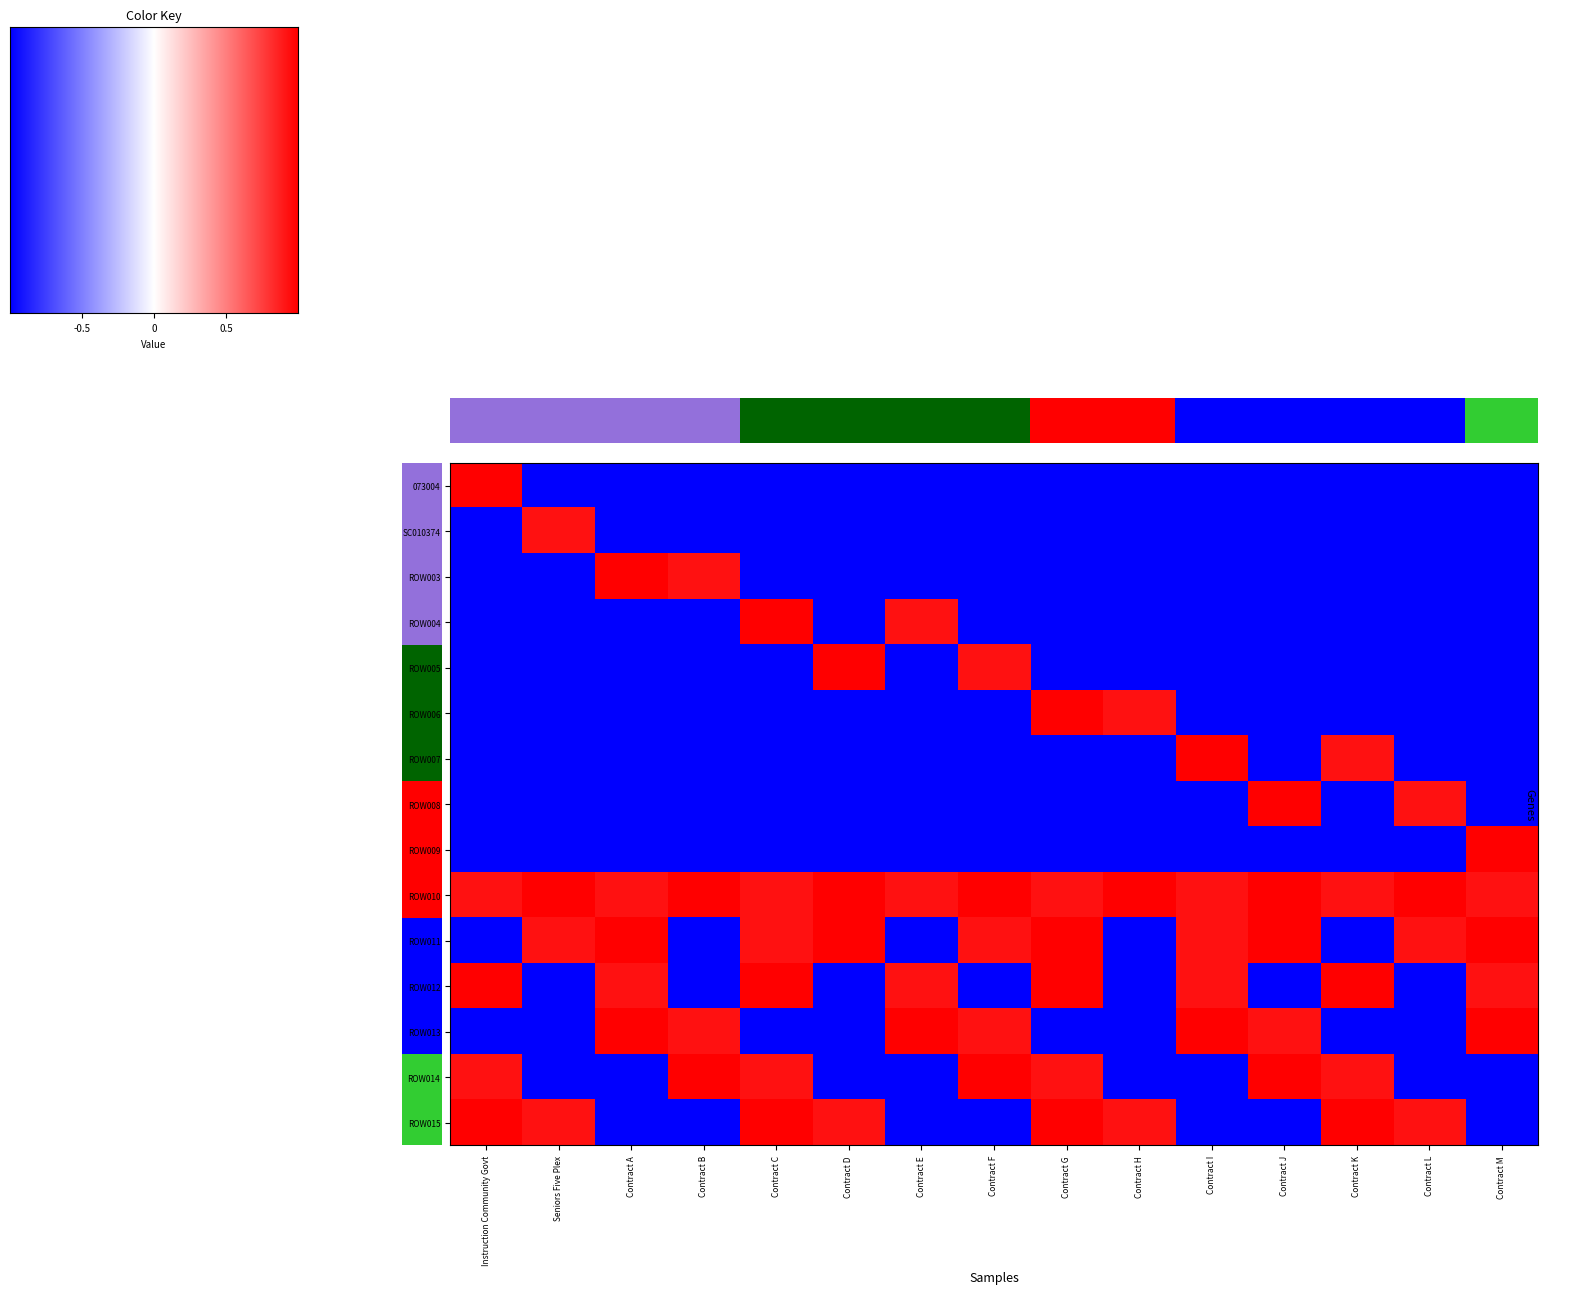

What is the difference between the maximum and minimum values in the ROW006 series?

11933.1